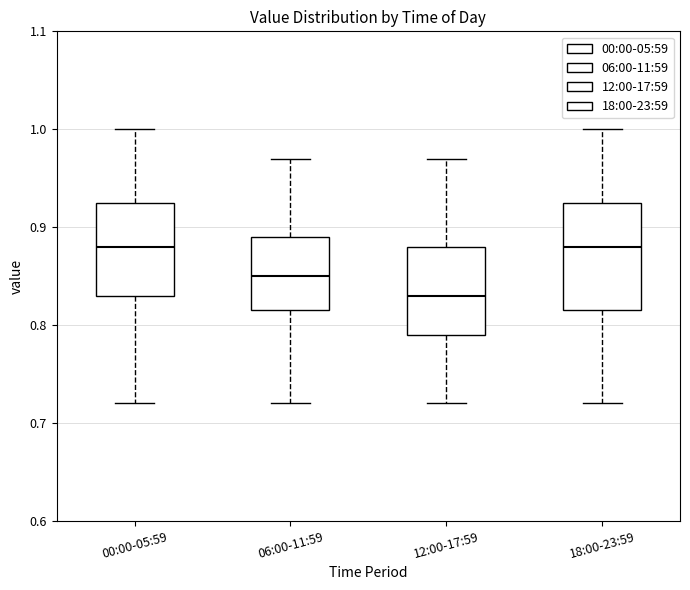

Where does the upper whisker of the box for 06:00-11:59 end on the y-axis? The values are not printed on the chart, so give them approximately, as read against the axis.

0.97